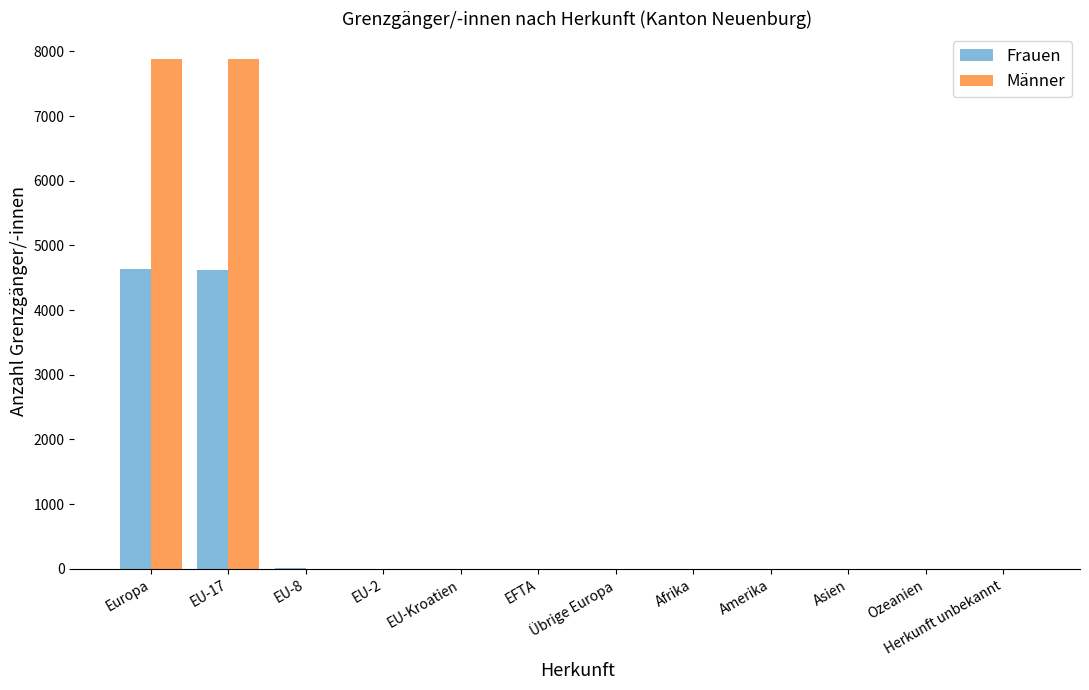

What is the maximum value for Männer?

7890